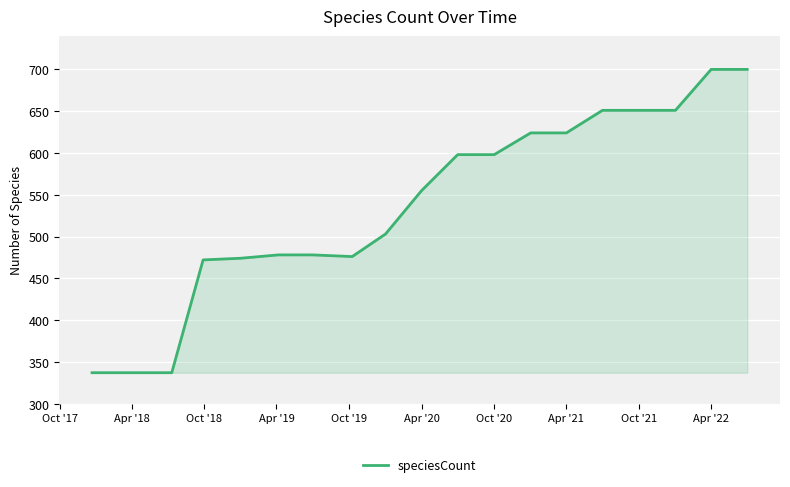

What is the greatest value displayed?

700